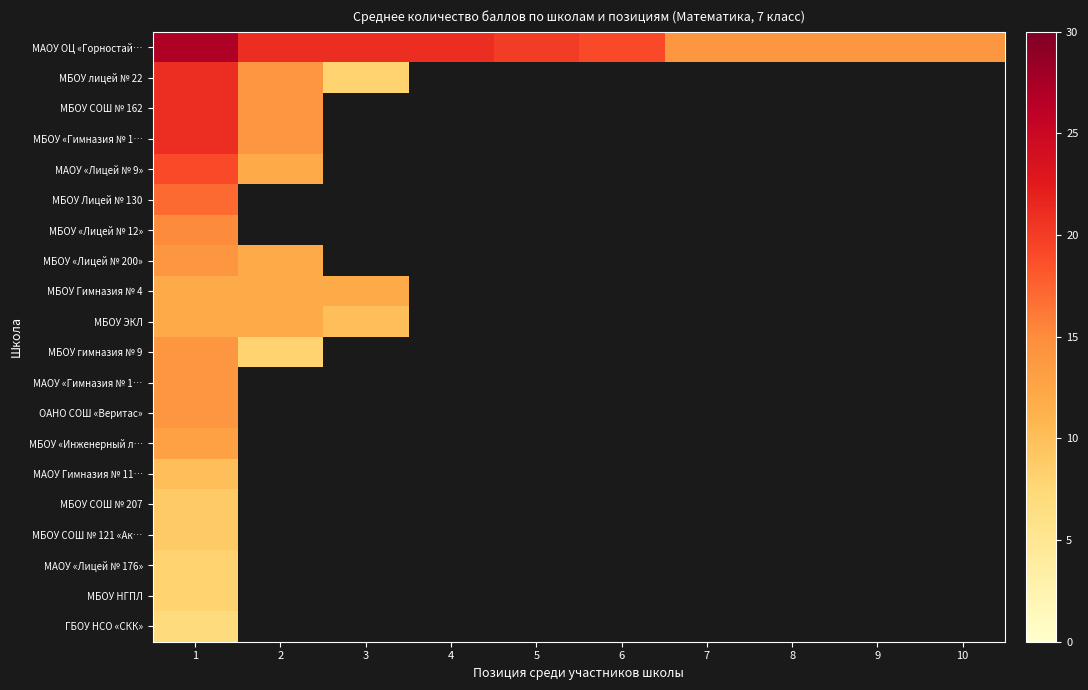

Count the number of data series in this chart.

20